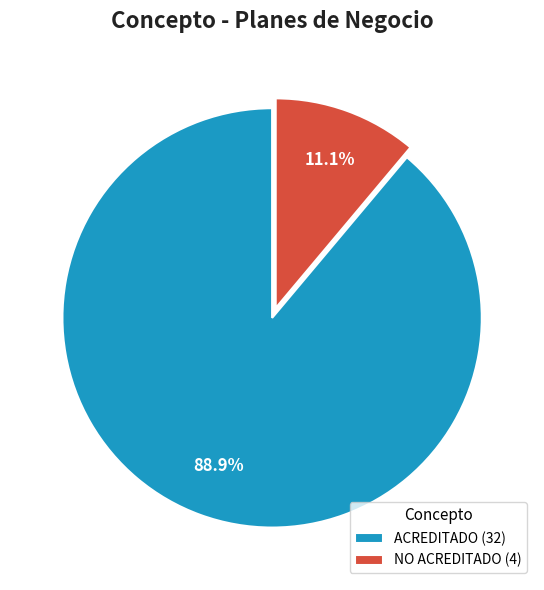

Which slice is the smallest?

NO ACREDITADO